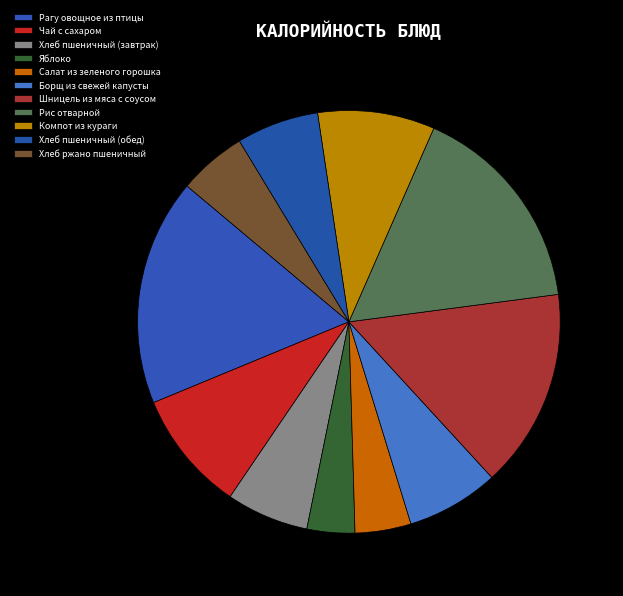

How many segments does this pie chart have?

11